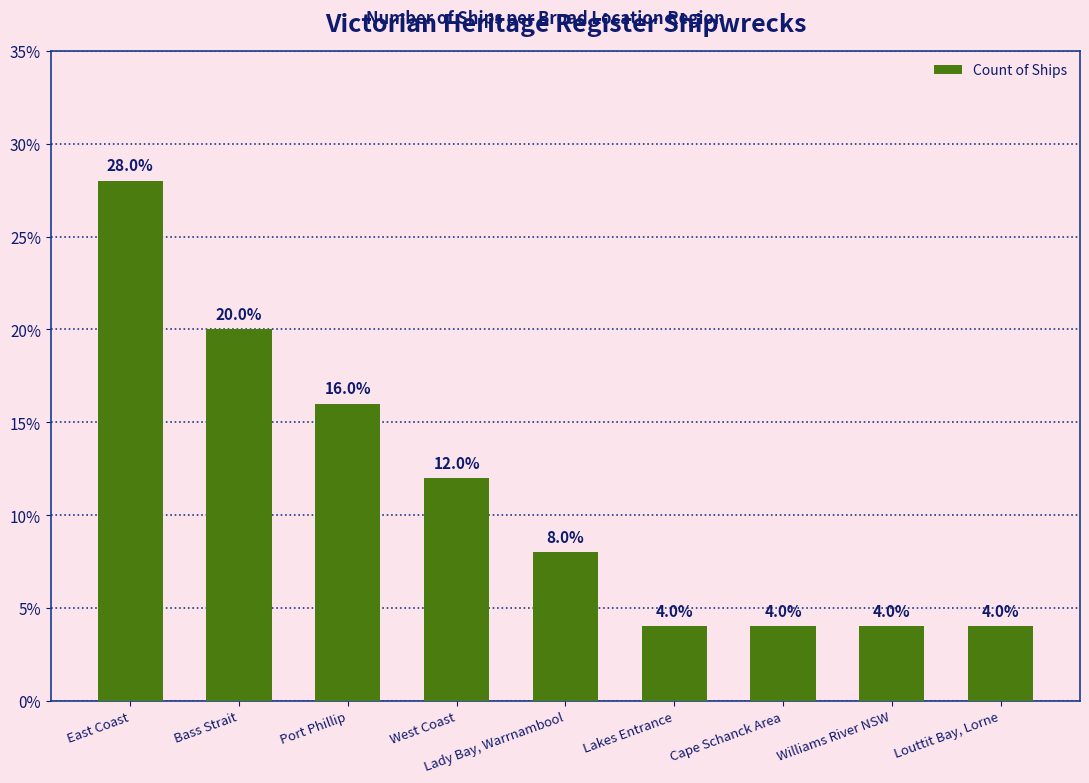

Are the bars horizontal?

No